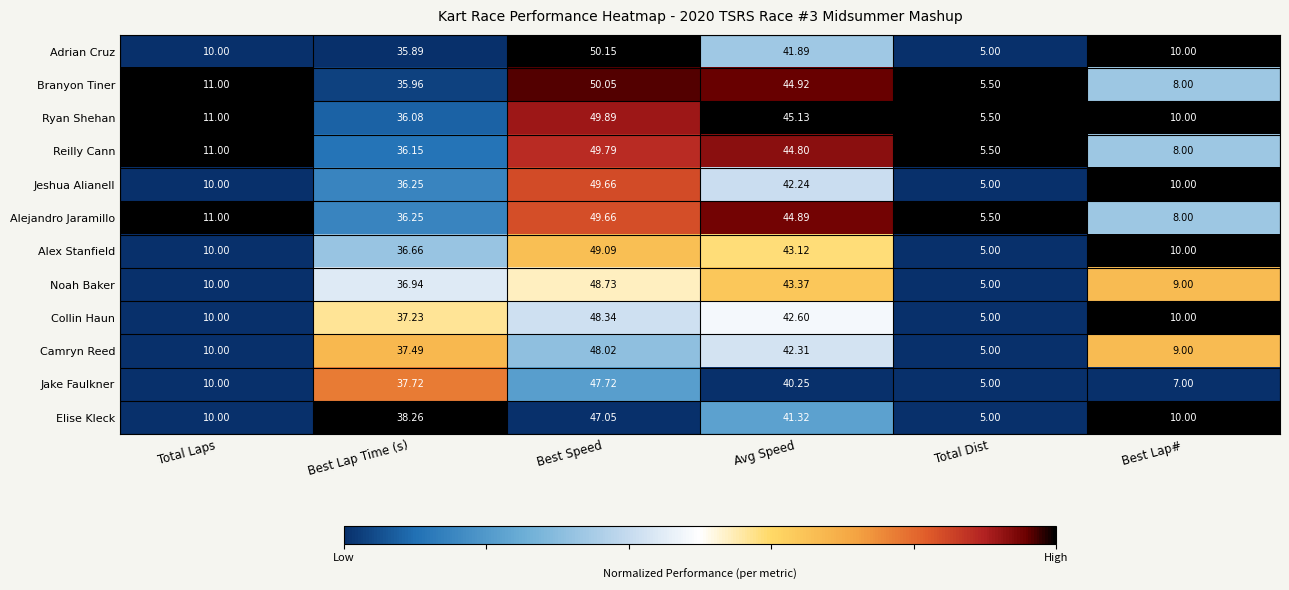

Which series has the widest spread of values?

Adrian Cruz